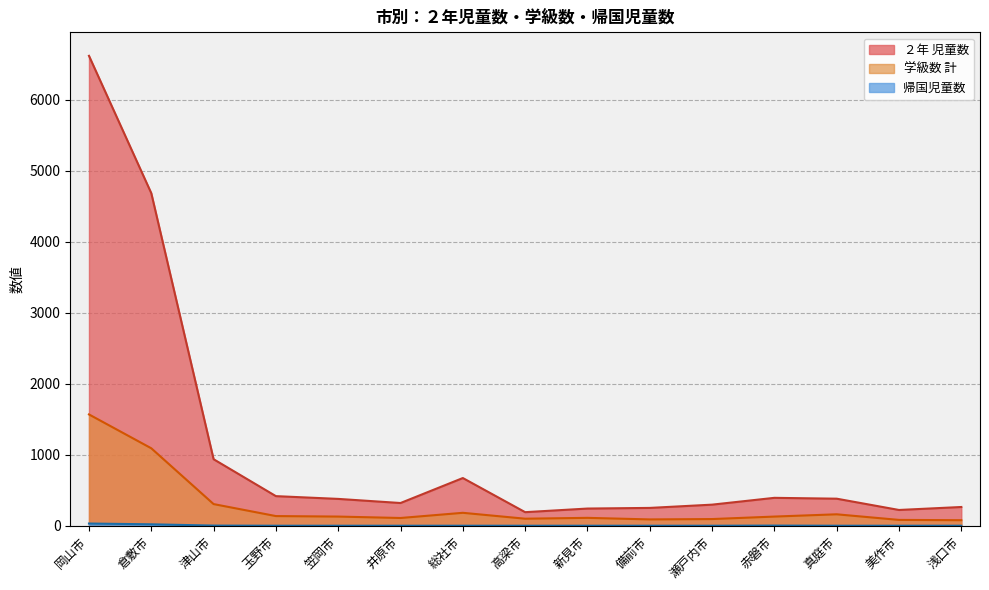

What are all the series names shown in the legend?

２年 児童数, 学級数 計, 帰国児童数